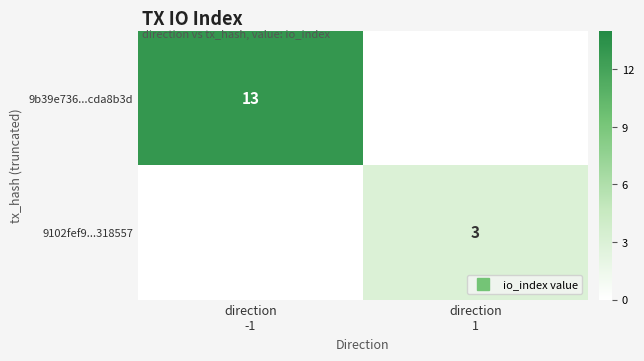

What is the total value across all series at direction
1?

3